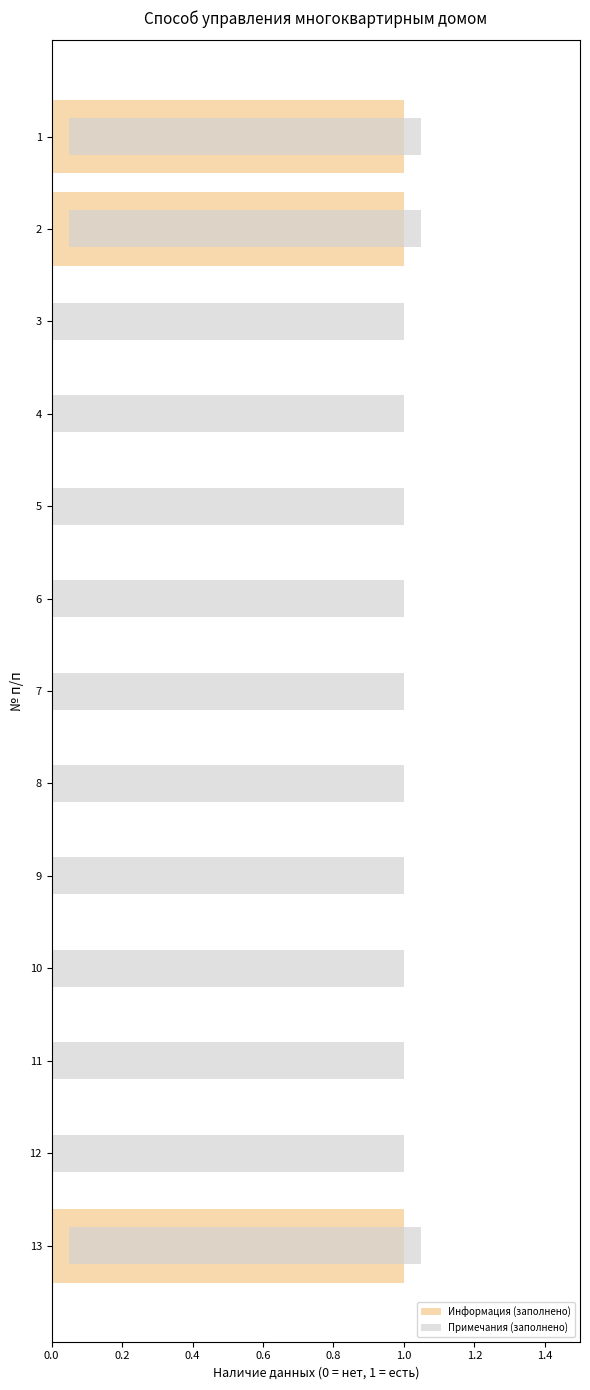

Which series has the largest total across all categories?

Примечания (заполнено)